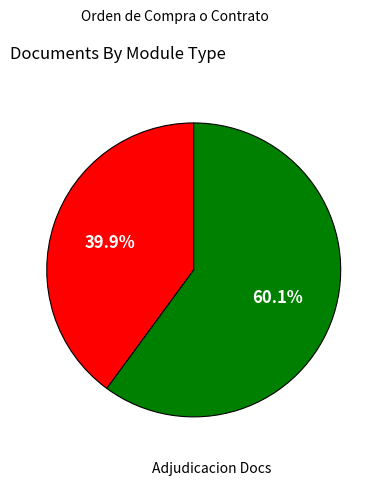

Is there a majority slice in this chart?

Yes